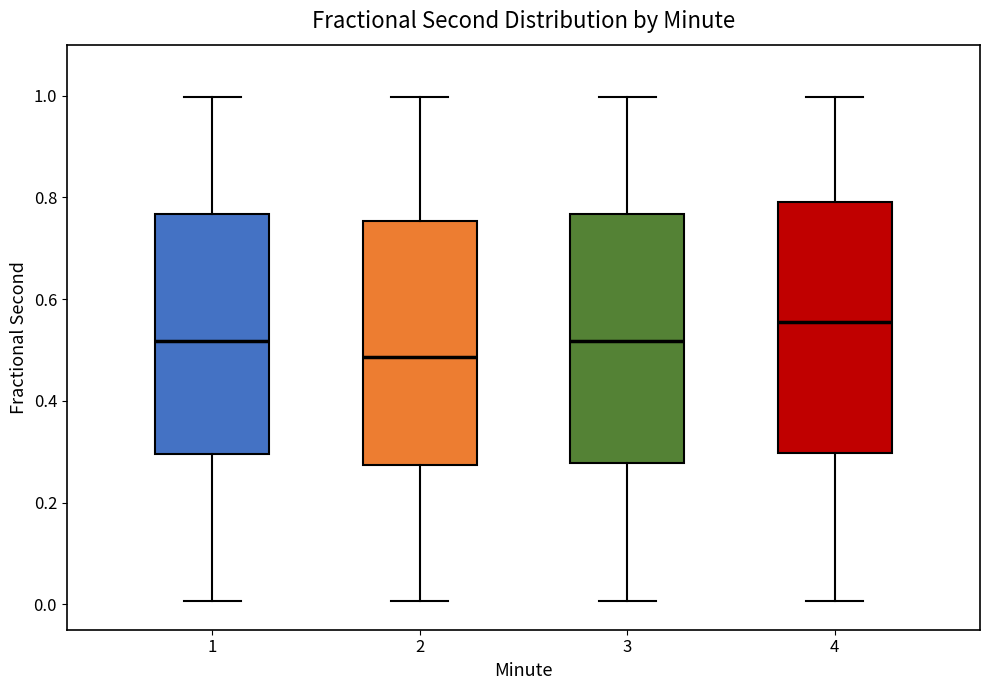

Reading left to right, read every box against the y-axis: the position of its median line, the range the box covers, and the ends of its whiskers. The values are not printed on the chart, so give them approximately, as read against the axis.

1: median 0.52, box 0.30 to 0.76, whiskers 0.00 to 1.00
2: median 0.48, box 0.28 to 0.76, whiskers 0.00 to 1.00
3: median 0.52, box 0.28 to 0.76, whiskers 0.00 to 1.00
4: median 0.56, box 0.30 to 0.80, whiskers 0.00 to 1.00